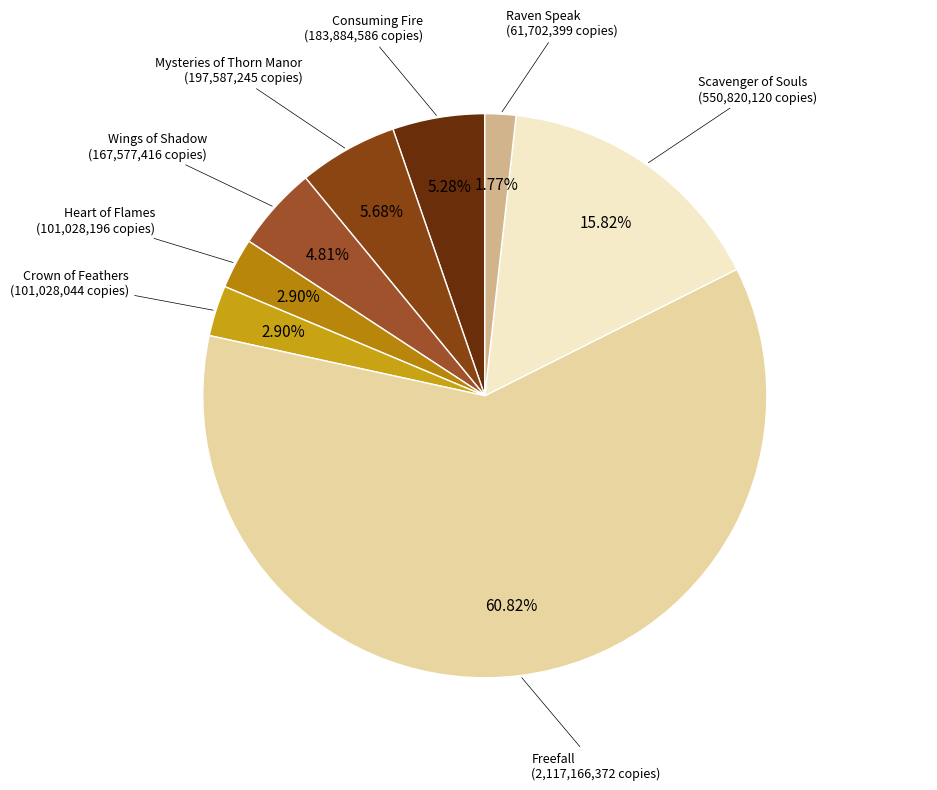

How many slices are in this pie chart?

8